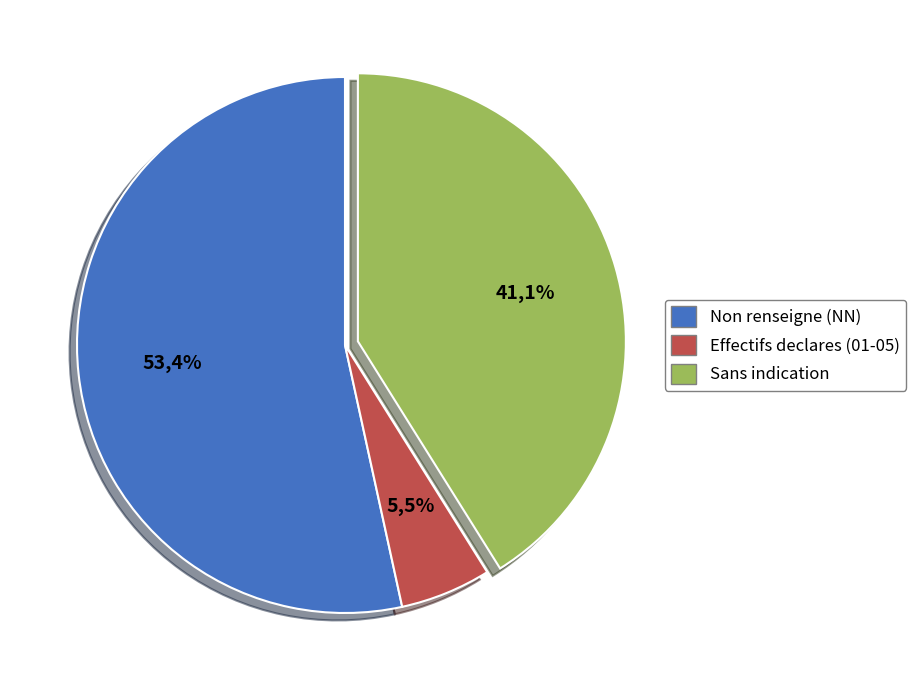

What is the largest slice in the pie chart?

NN